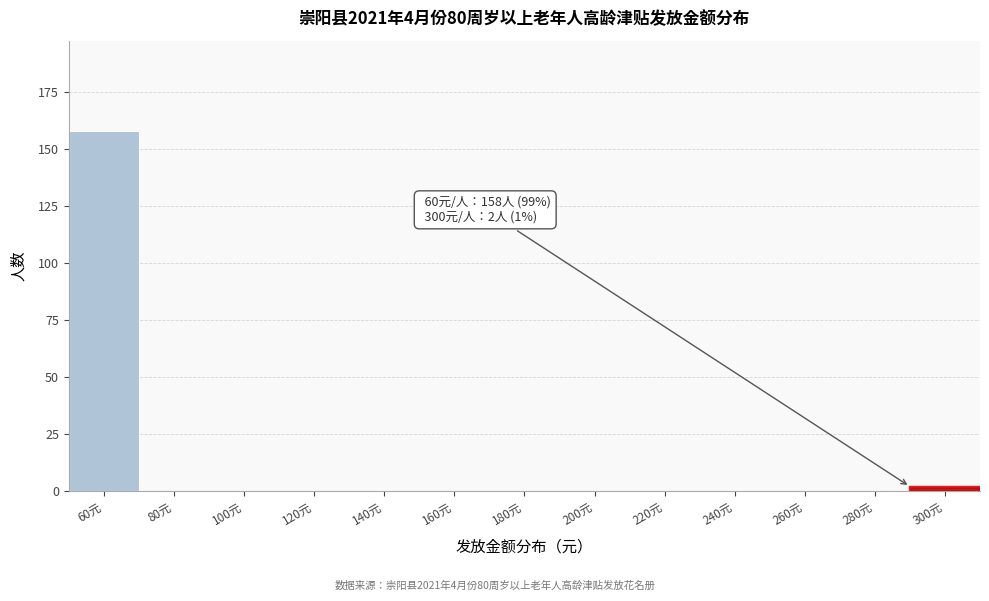

Reading left to right, what are all the values shown in this chart?

60元=158	80元=0	100元=0	120元=0	140元=0	160元=0	180元=0	200元=0	220元=0	240元=0	260元=0	280元=0	300元=2